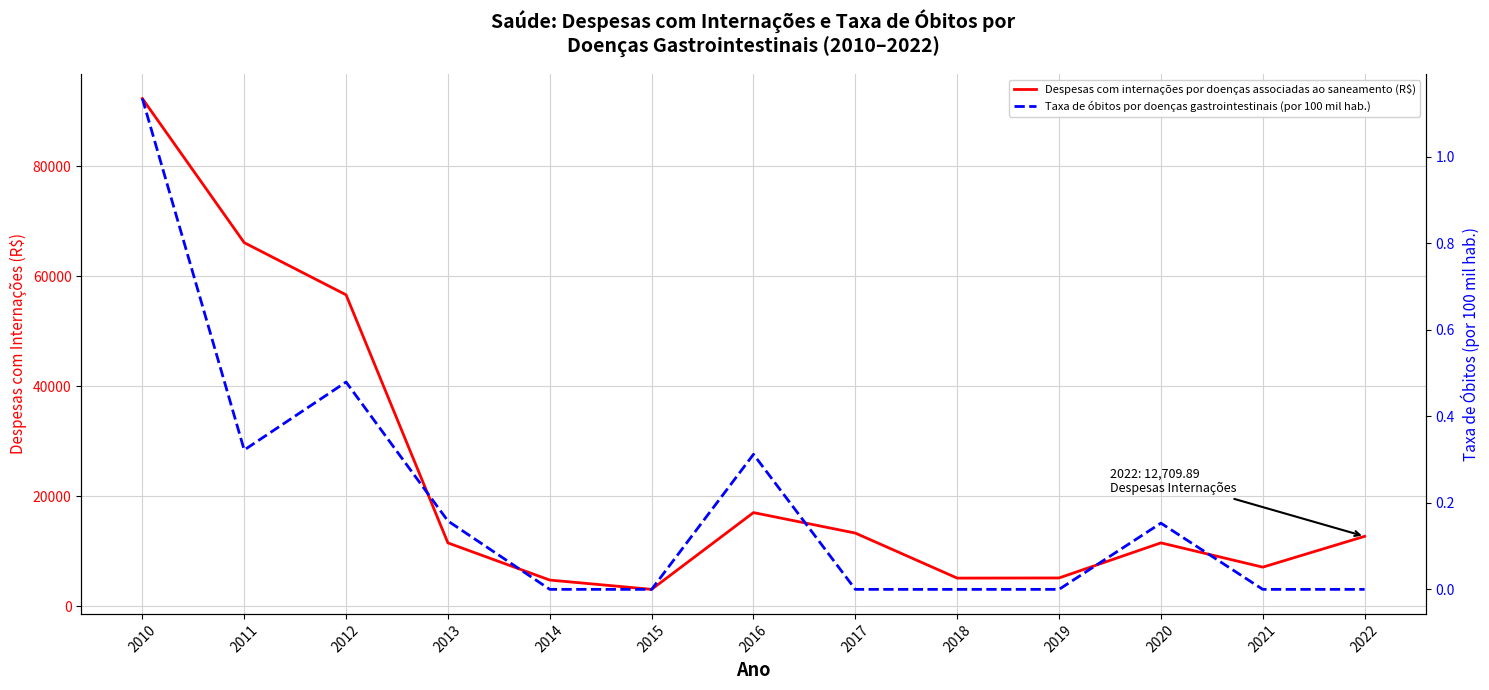

List the series in order of their overall mean, lowest first.

Taxa de óbitos por doenças gastrointestinais (por 100 mil hab.), Despesas com internações por doenças associadas ao saneamento (R$)